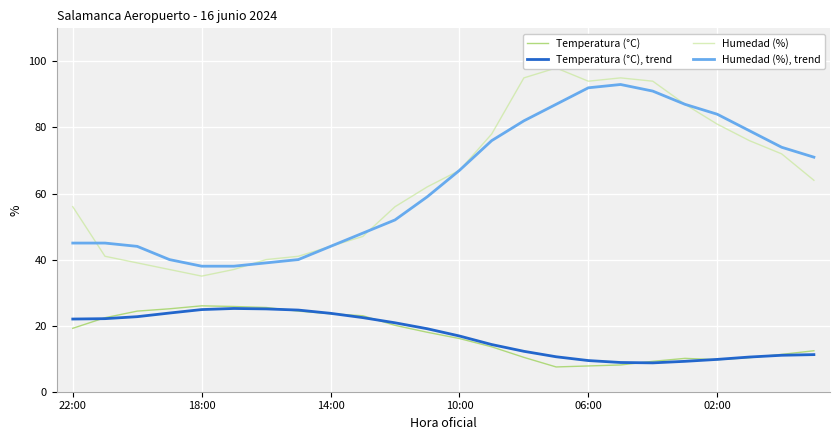

What is the minimum value for Temperatura (°C)?

7.5